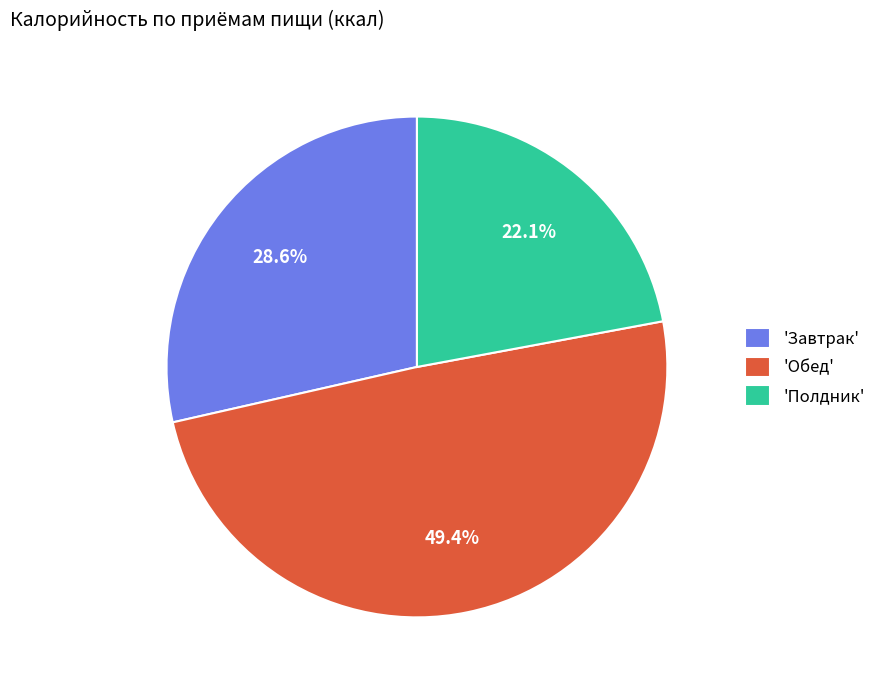

Is 'Полдник' the majority of the pie?

No